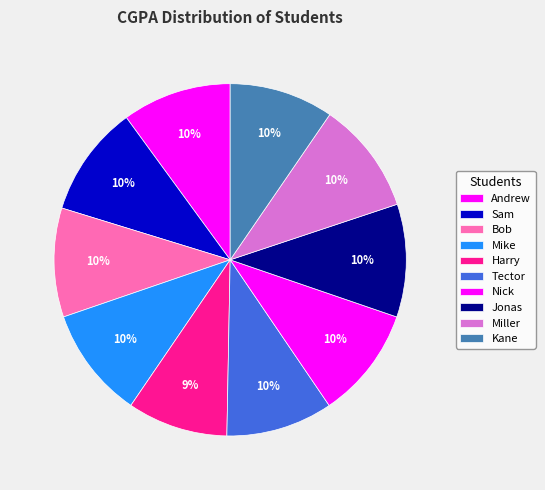

Combined, do Jonas and Harry account for over 50%?

No